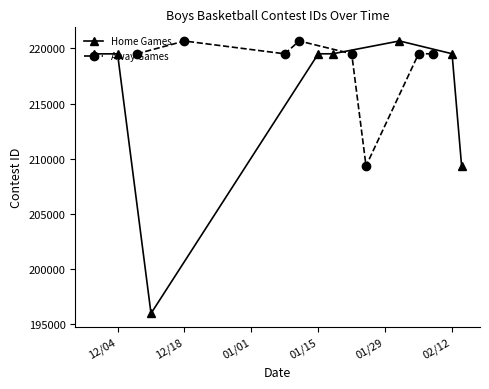

True or false: Away Games has more than 2 points higher than both neighbors.

False